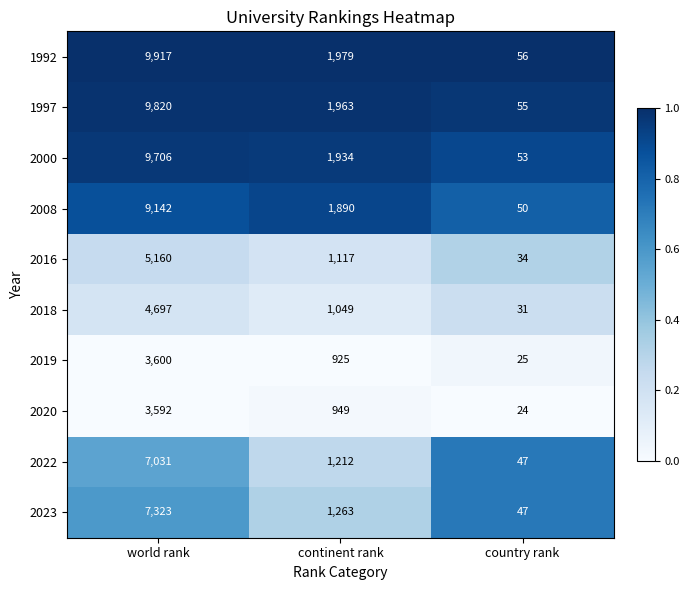

Rank the series at continent rank from lowest to highest value.

2019, 2020, 2018, 2016, 2022, 2023, 2008, 2000, 1997, 1992